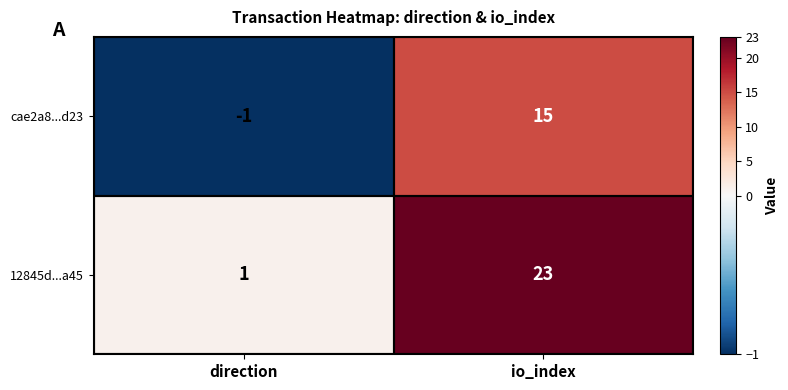

At which category is the sum across all series the highest?

io_index